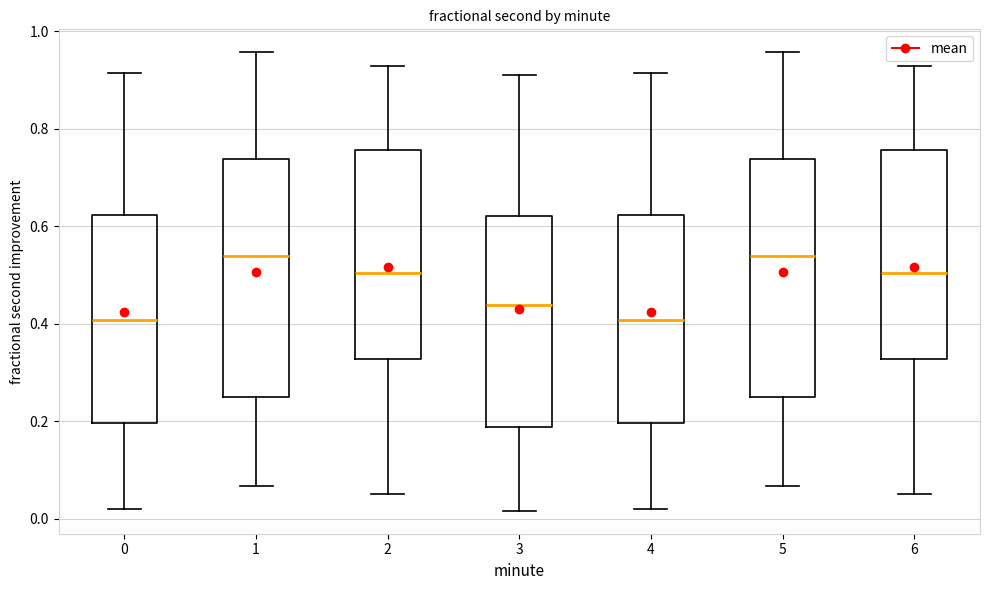

Reading left to right, transcribe this box plot: for each box, give where its median line is, the range the box spans, and where its two whiskers end, as read against the y-axis. The values are not printed on the chart, so give them approximately, as read against the axis.

0: median 0.40, box 0.20 to 0.62, whiskers 0.02 to 0.92
1: median 0.54, box 0.24 to 0.74, whiskers 0.06 to 0.96
2: median 0.50, box 0.32 to 0.76, whiskers 0.06 to 0.92
3: median 0.44, box 0.18 to 0.62, whiskers 0.02 to 0.92
4: median 0.40, box 0.20 to 0.62, whiskers 0.02 to 0.92
5: median 0.54, box 0.24 to 0.74, whiskers 0.06 to 0.96
6: median 0.50, box 0.32 to 0.76, whiskers 0.06 to 0.92